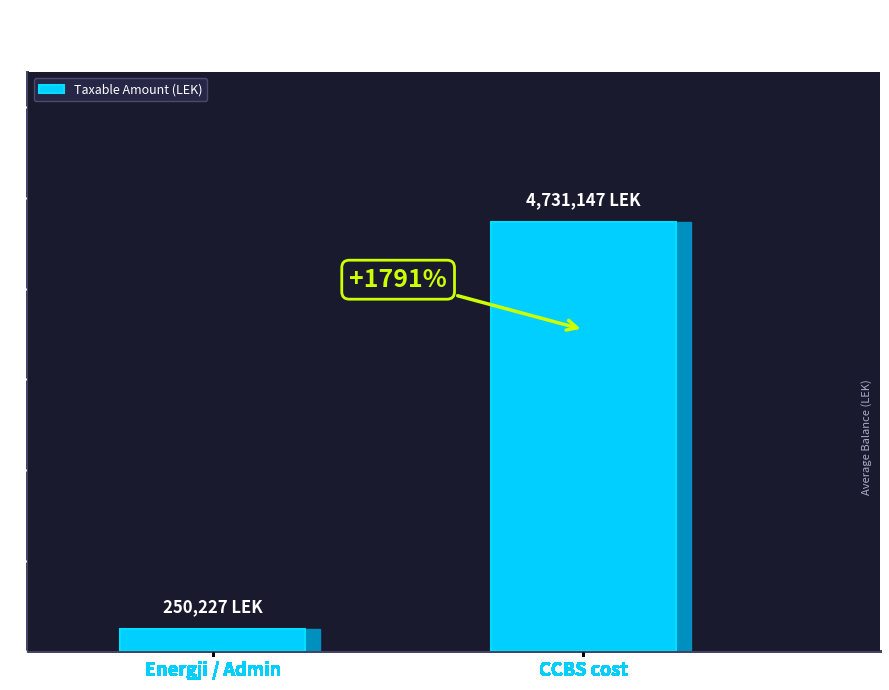

Which category has the highest value across all series?

CCBS cost